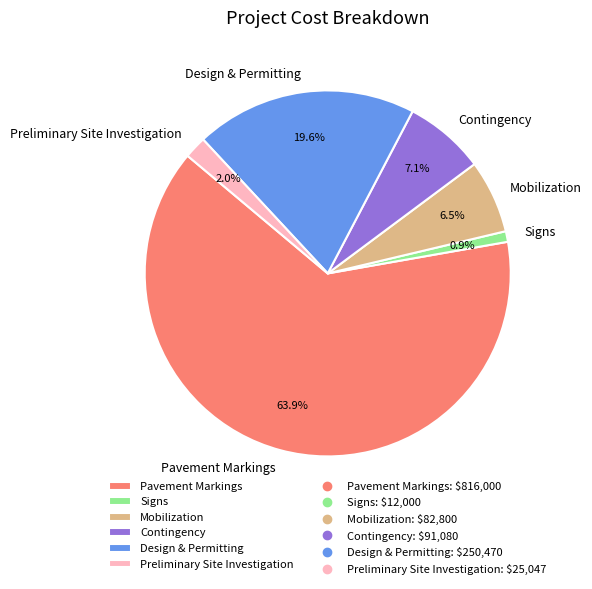

Is there a majority slice in this chart?

Yes